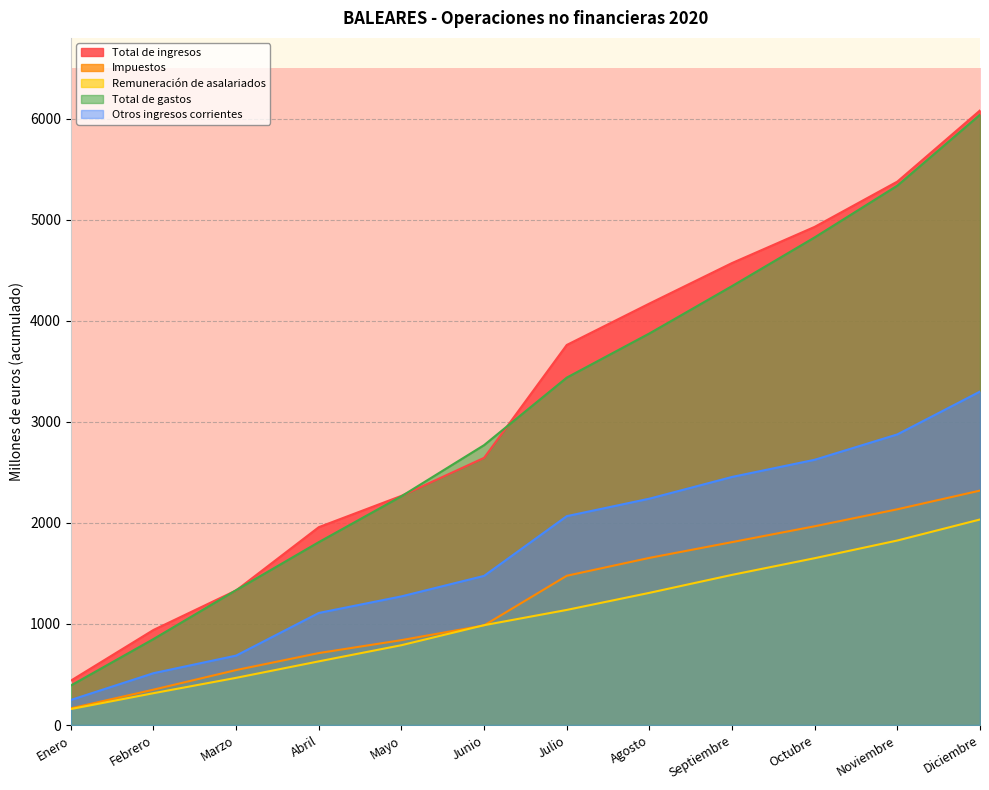

True or false: Total de ingresos and Impuestos intersect in this chart.

False